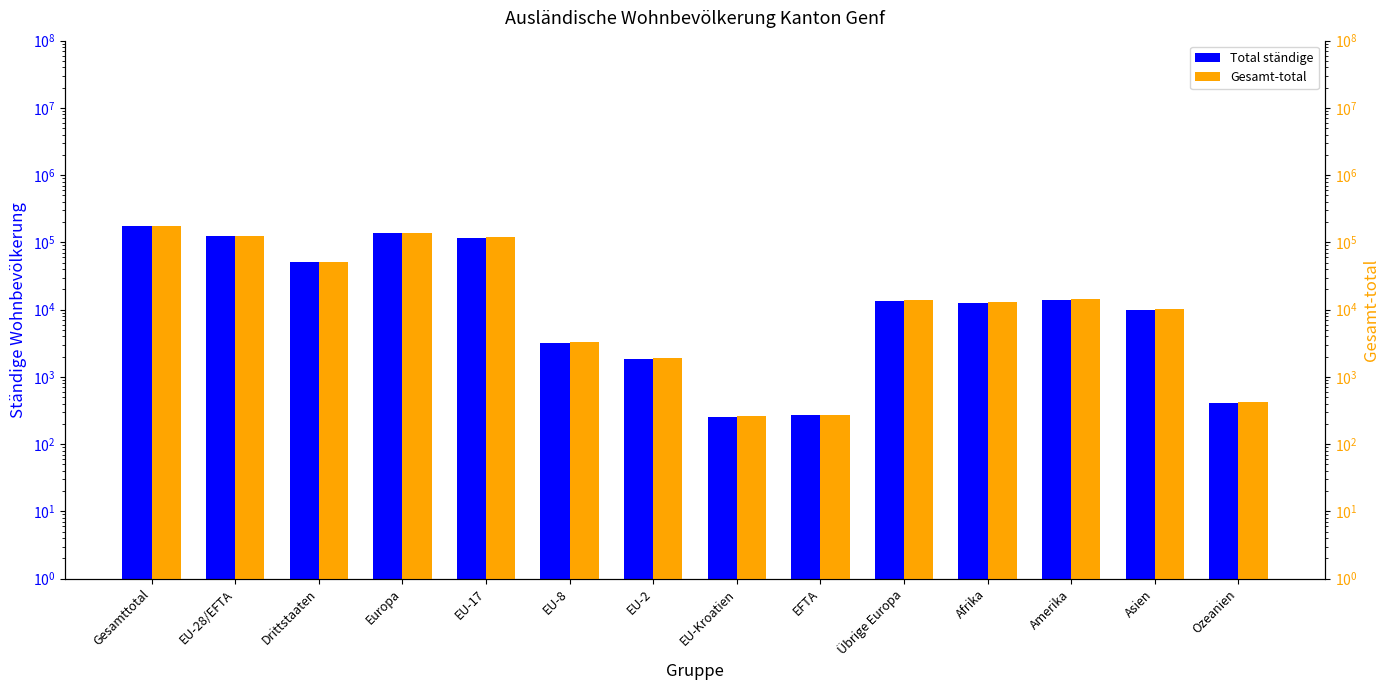

What is the label of the 13th bar from the left?

Asien